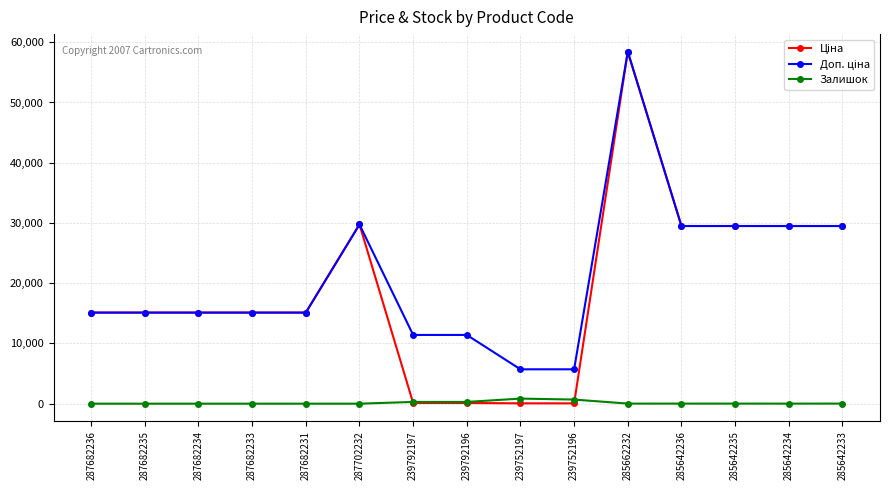

Which label corresponds to the largest value in the chart?

285662232